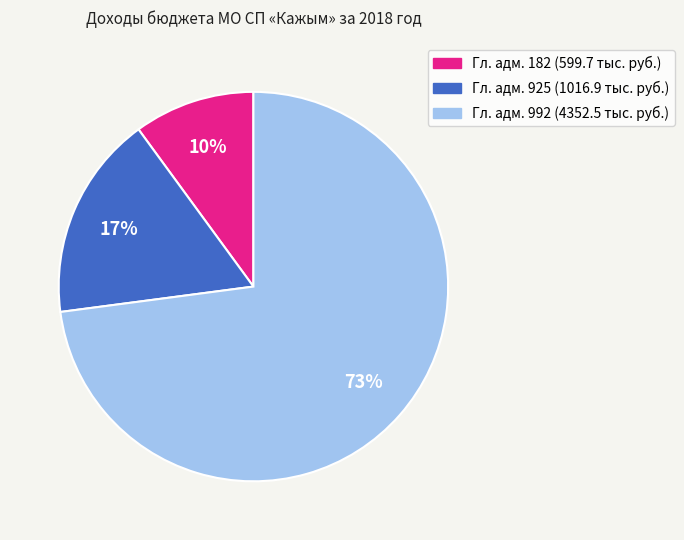

Is there a majority slice in this chart?

Yes